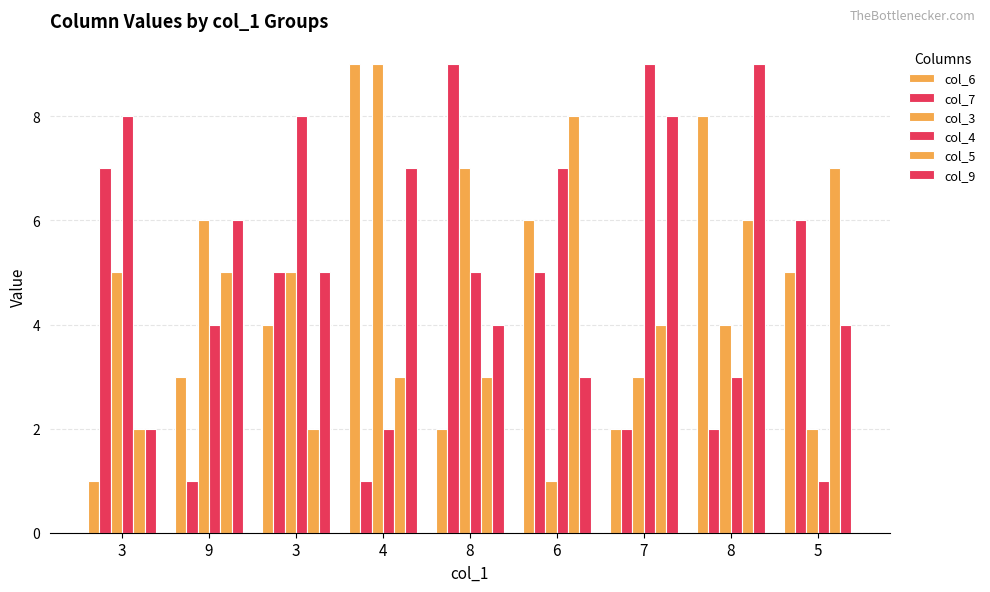

How many values in the col_3 series are below 5?

4